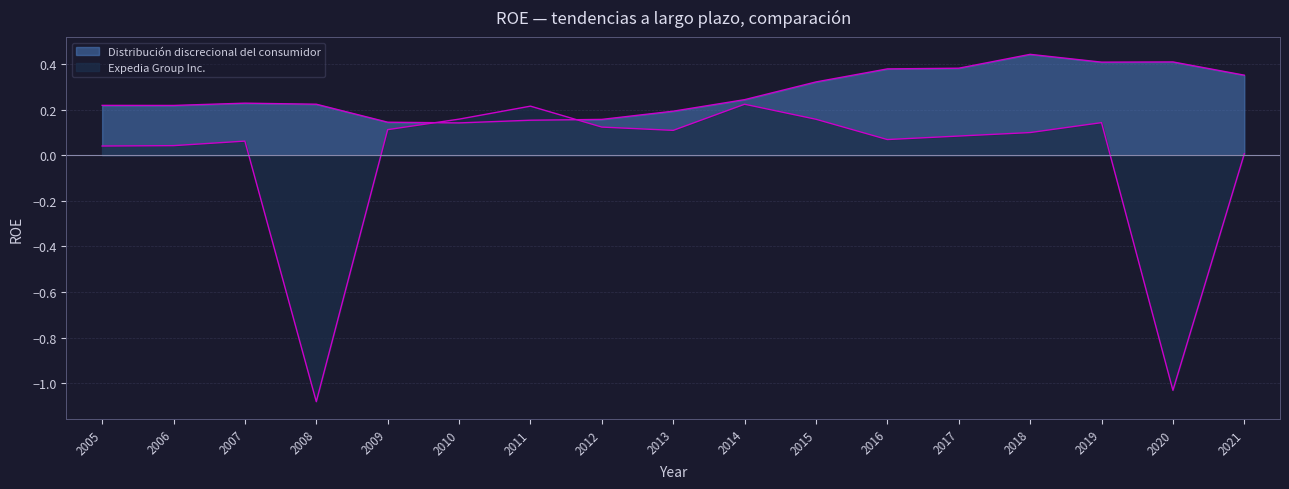

At how many categories does at least one series exceed -1?

17